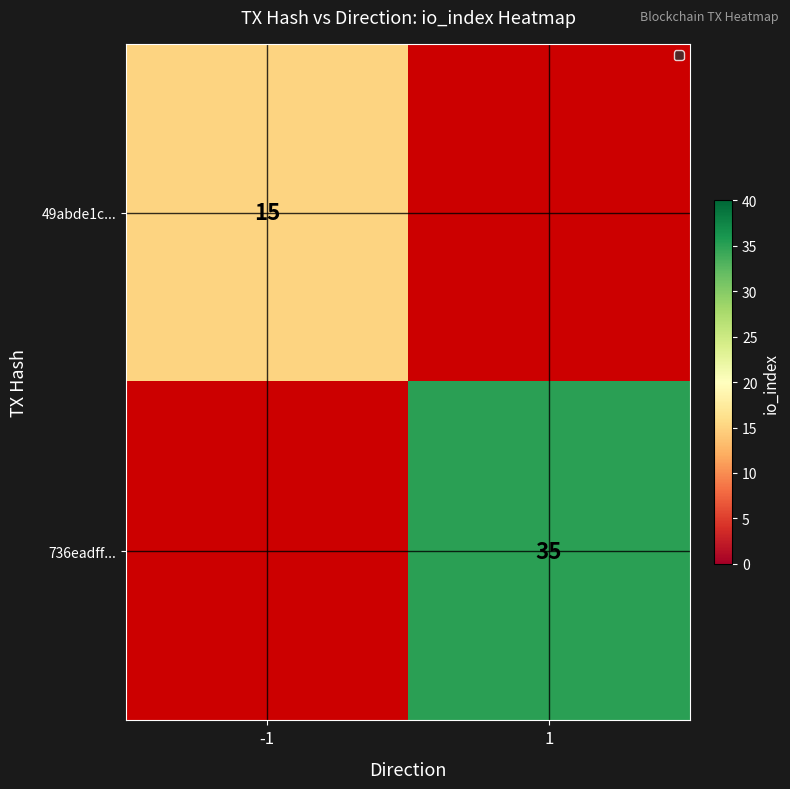

How many data points does each series have?

2